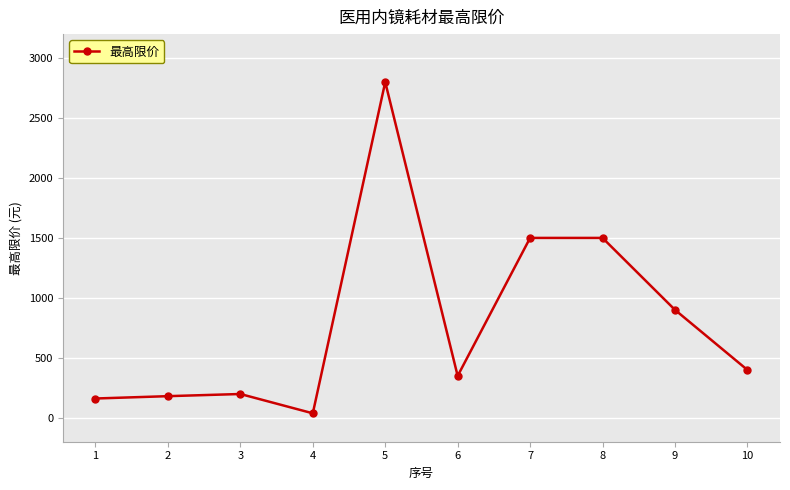

What is the minimum value shown in the chart?

37.0